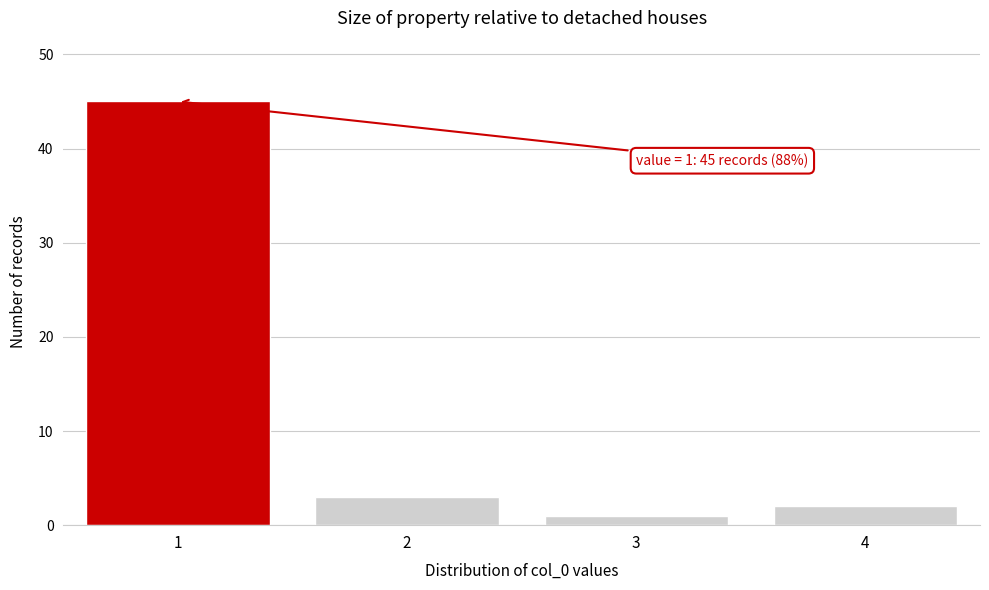

Reading left to right, transcribe all the data shown in this chart.

1=45	2=3	3=1	4=2